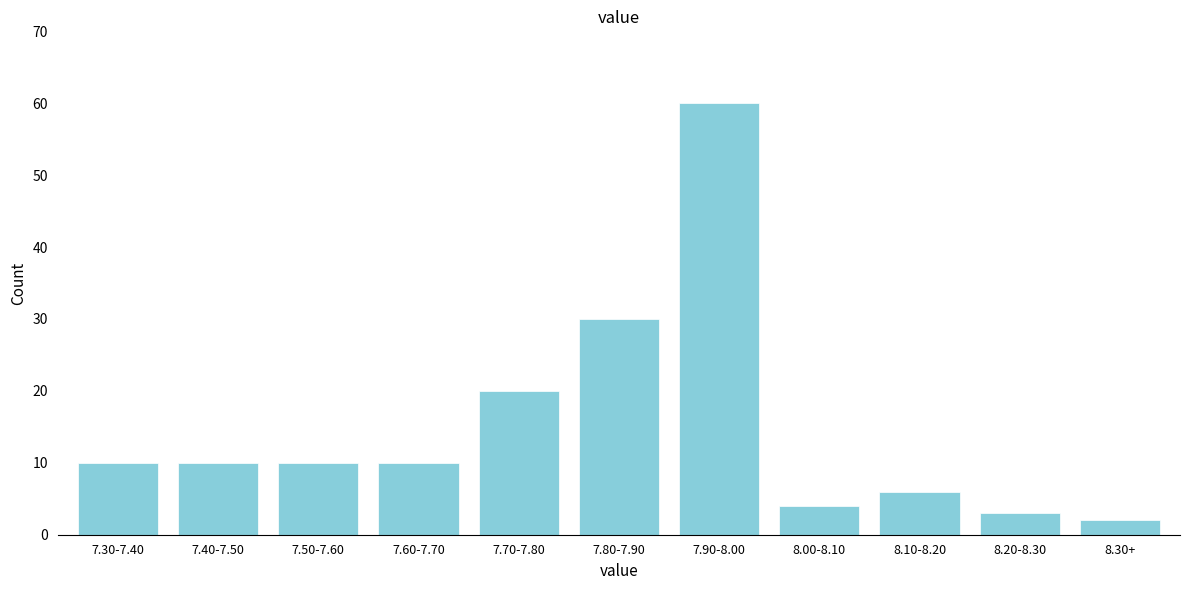

Reading left to right, extract all data points from this chart.

10	10	10	10	20	30	60	4	6	3	2